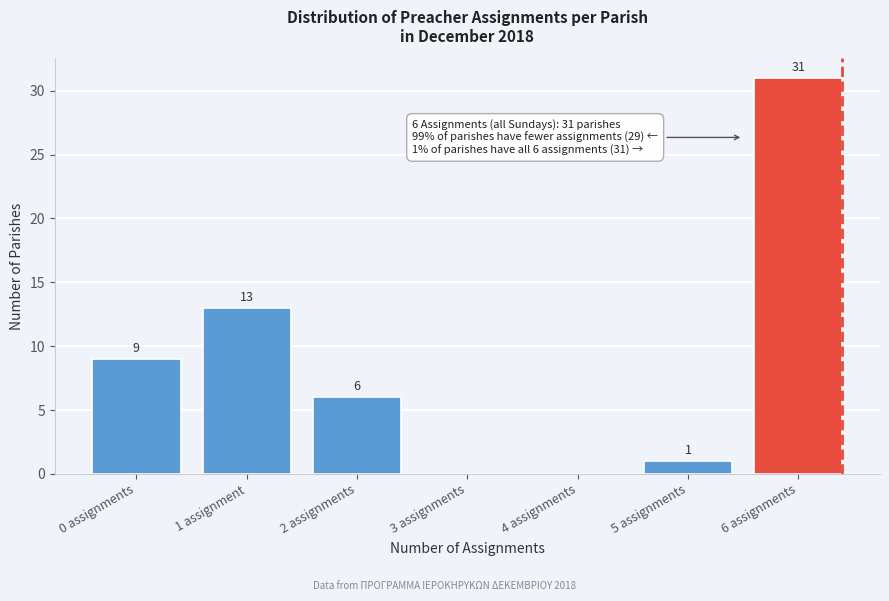

Reading right to left, extract all data points from this chart.

6 assignments=31	5 assignments=1	4 assignments=0	3 assignments=0	2 assignments=6	1 assignment=13	0 assignments=9